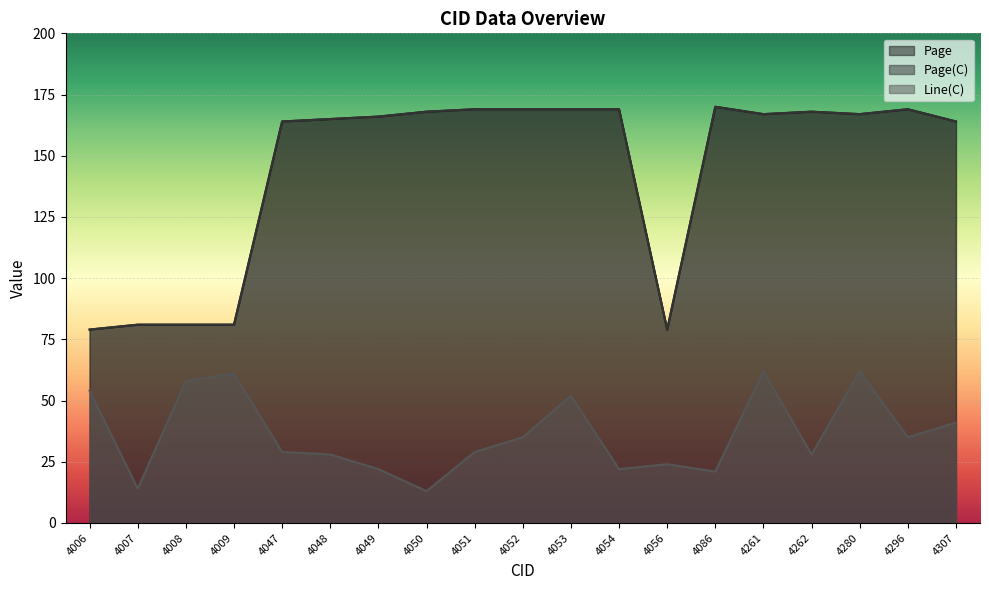

Which label corresponds to the largest value in the chart?

4086